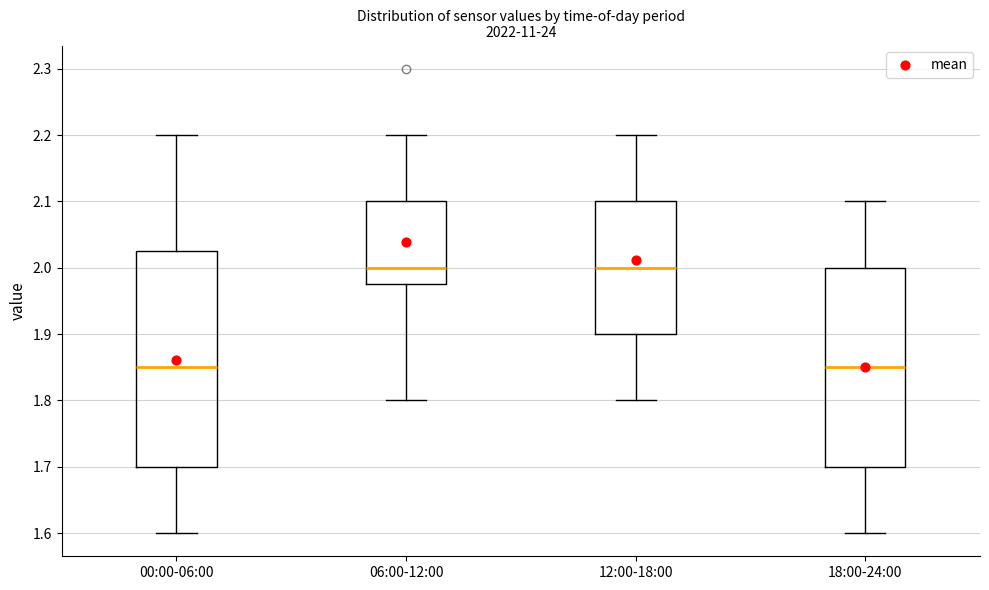

Where does the upper whisker of the box for 00:00-06:00 end on the y-axis? The values are not printed on the chart, so give them approximately, as read against the axis.

2.20